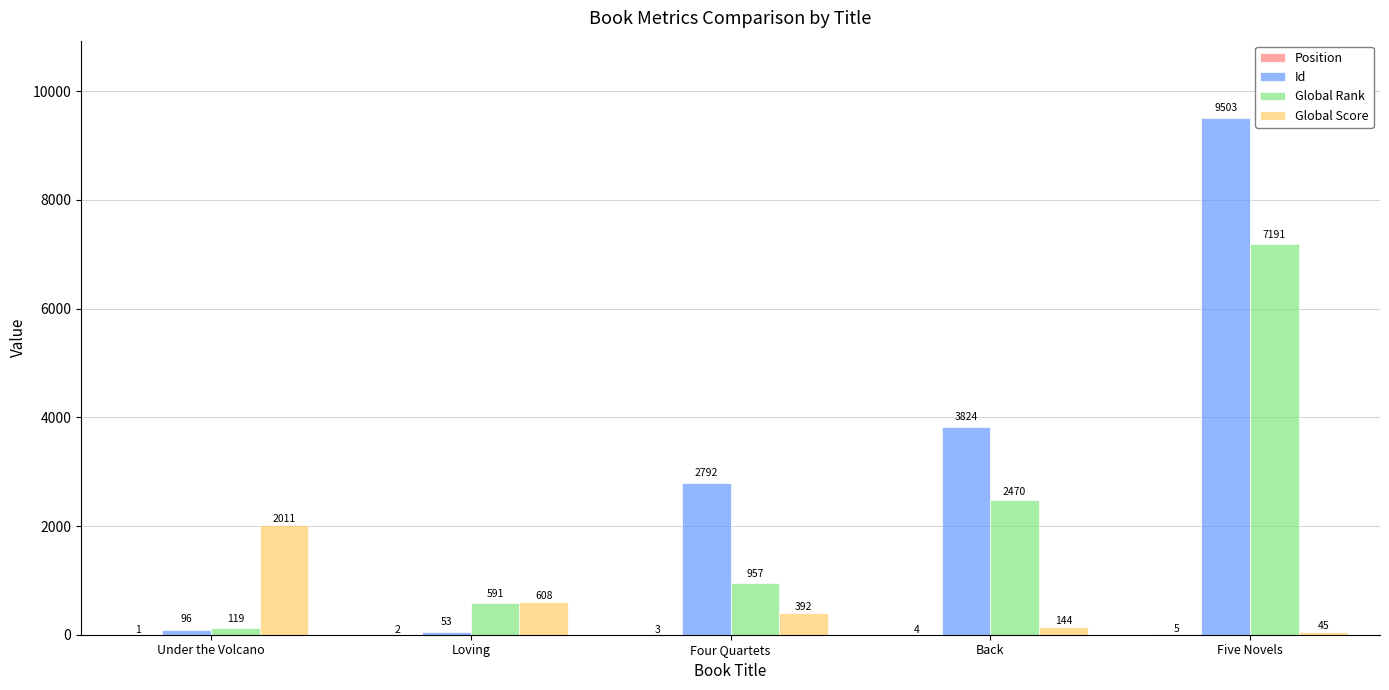

Between Back and Five Novels, which series saw the biggest shift?

Id